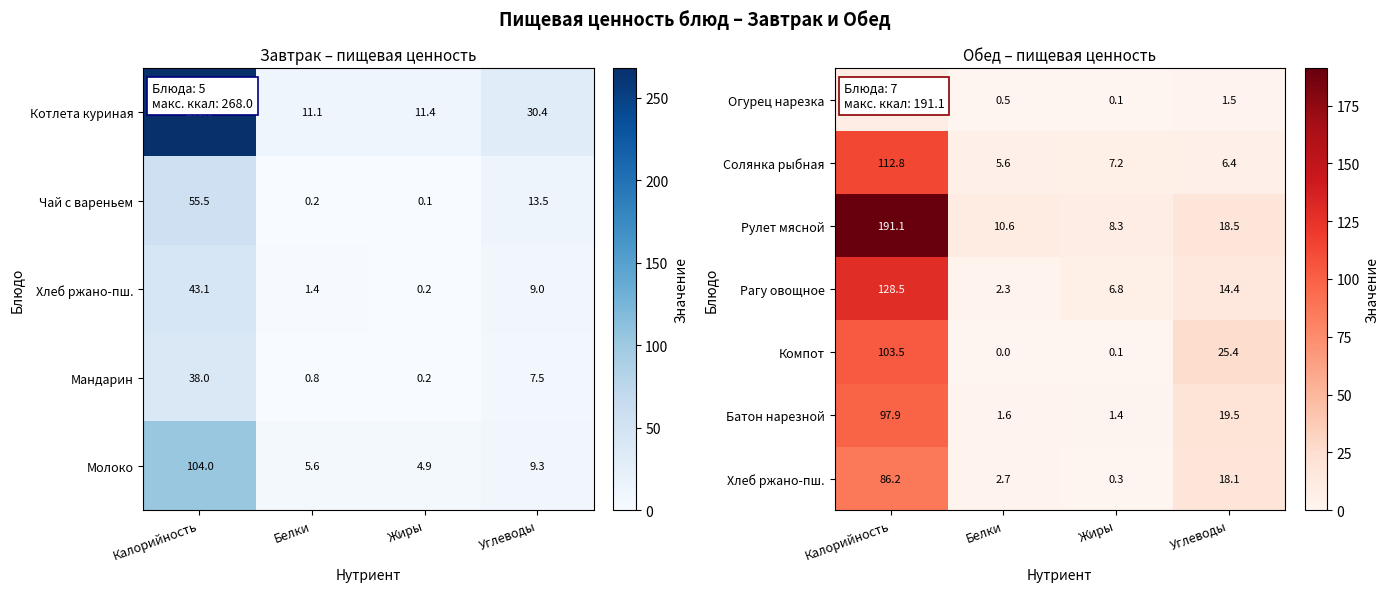

List the labels in order of Огурец нарезка value, largest first.

Калорийность, Углеводы, Белки, Жиры